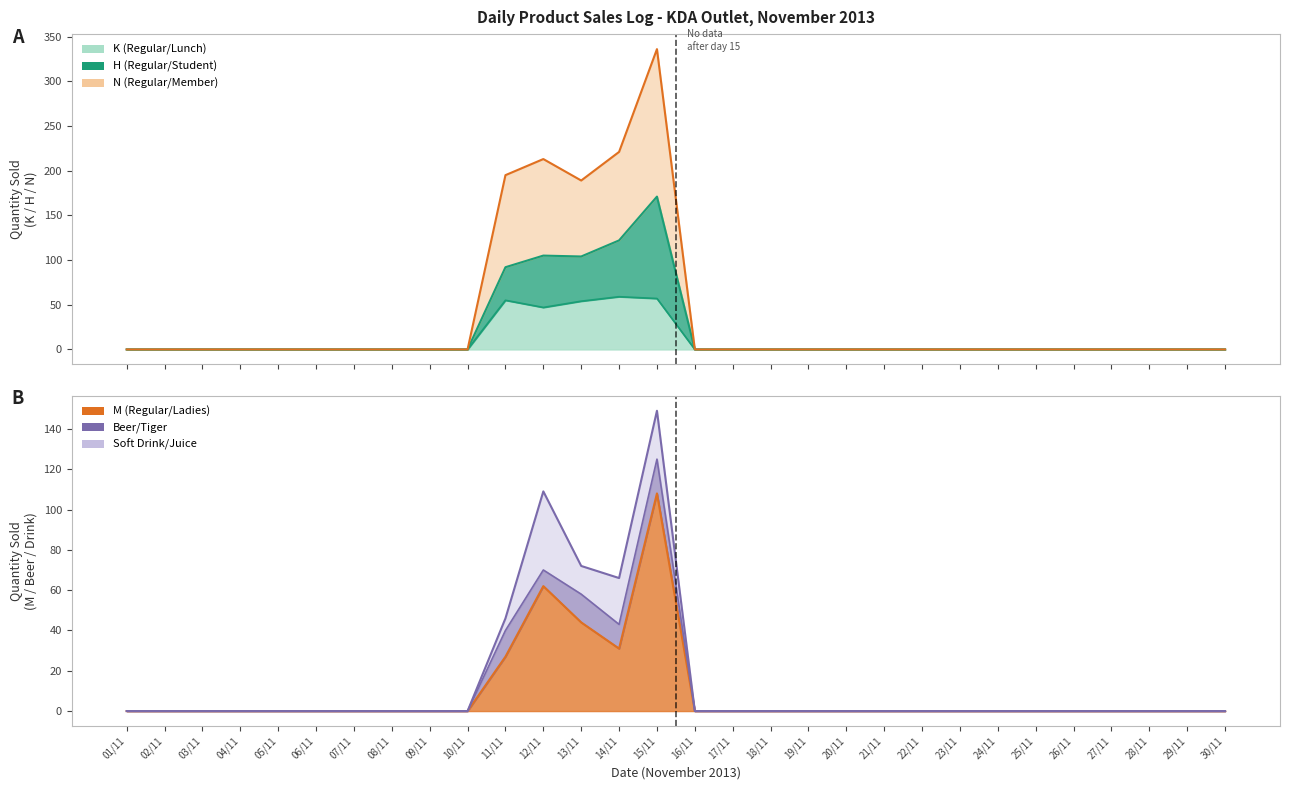

What is the label of the 11th point from the right?

20/11